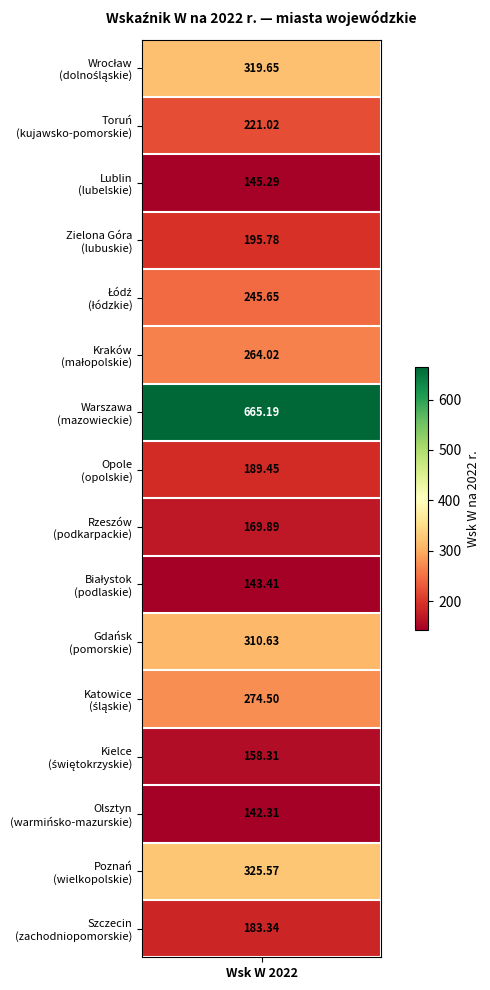

What is the change in value from 5 to 14?

+61.6